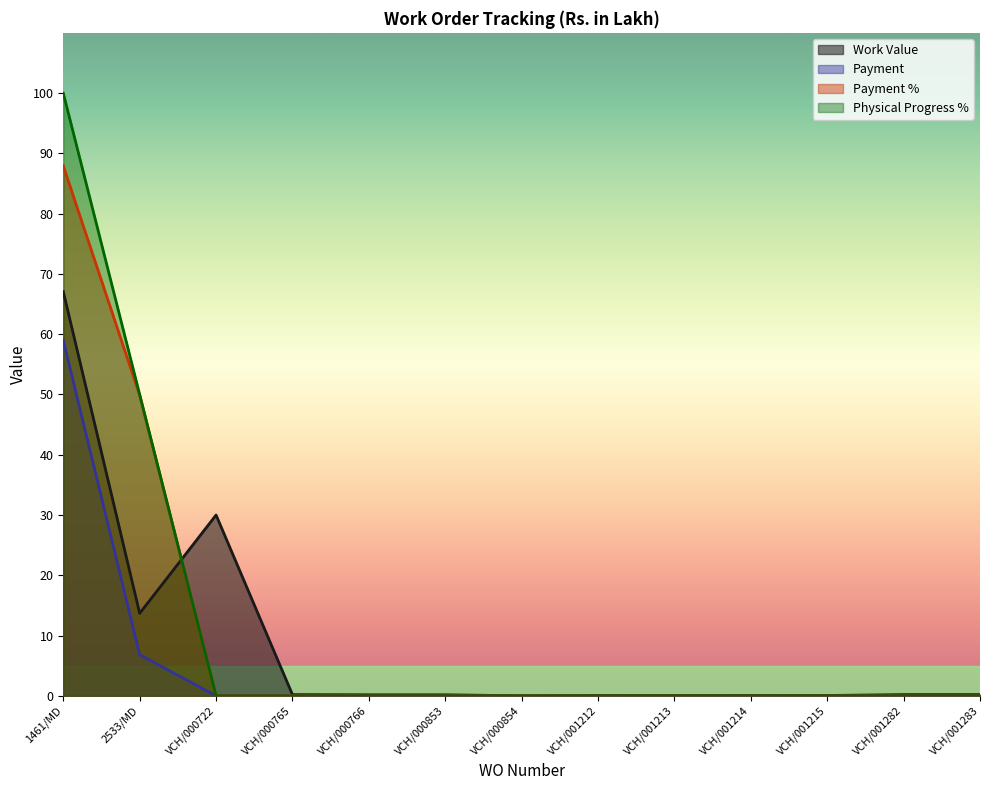

What are all the series names shown in the legend?

Work Value, Payment, Payment %, Physical Progress %